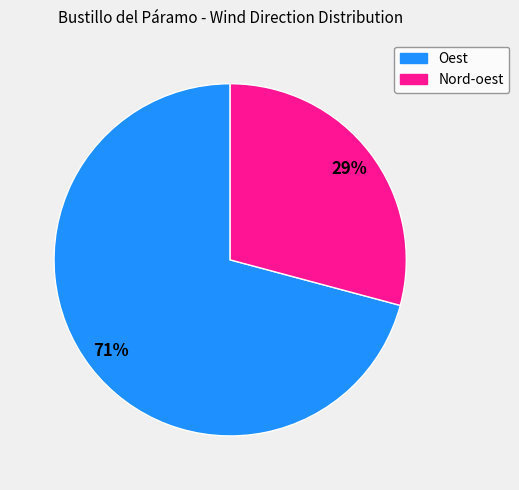

Which has a higher value, Oest or Nord-oest?

Oest